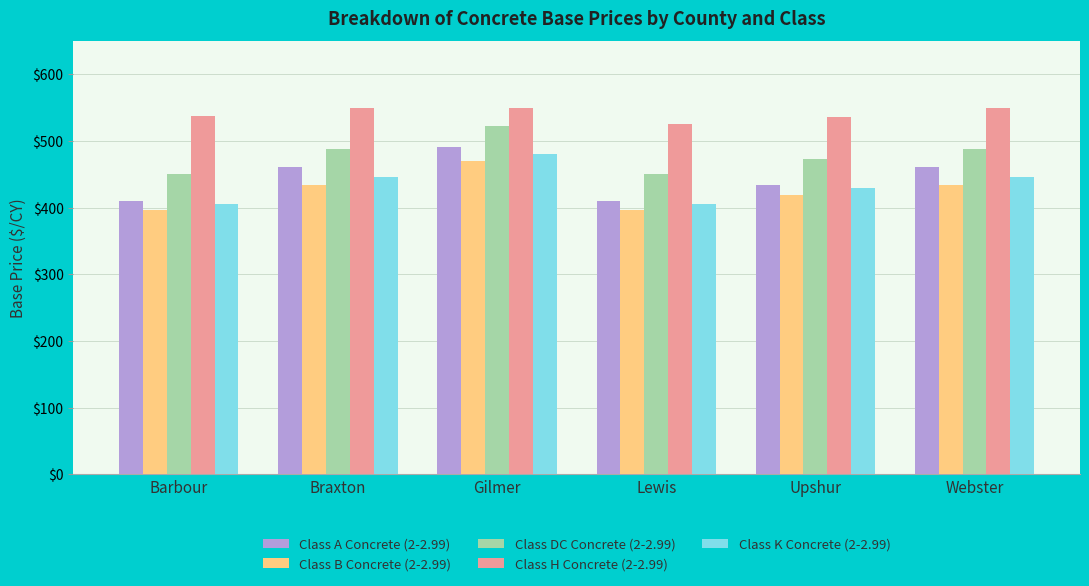

What is the minimum value shown in the chart?

396.8